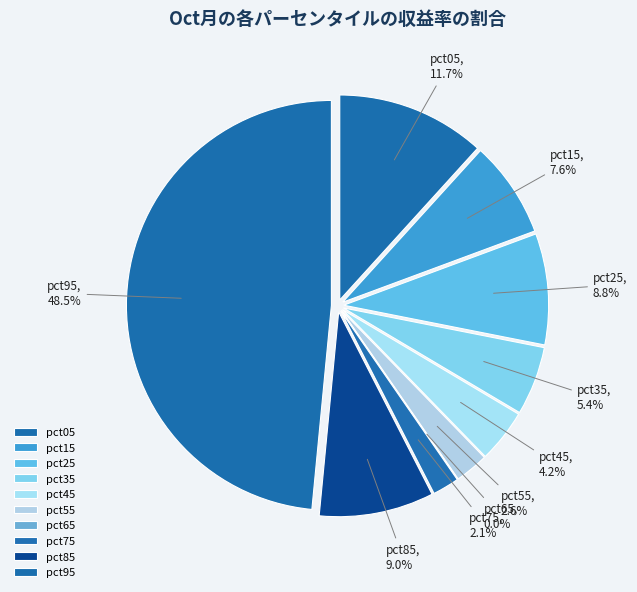

To the nearest percent, what is the difference between the largest and smallest slice percentages?

48%